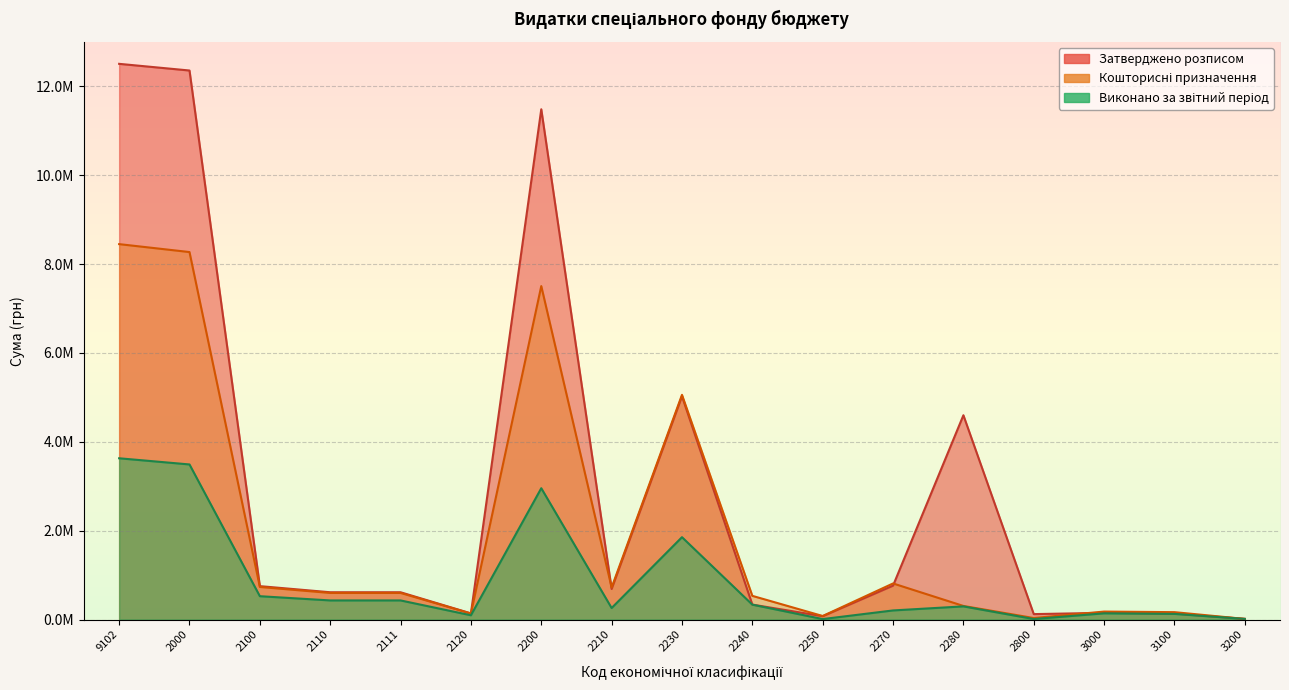

Which series has the largest range (max minus min)?

Затверджено розписом